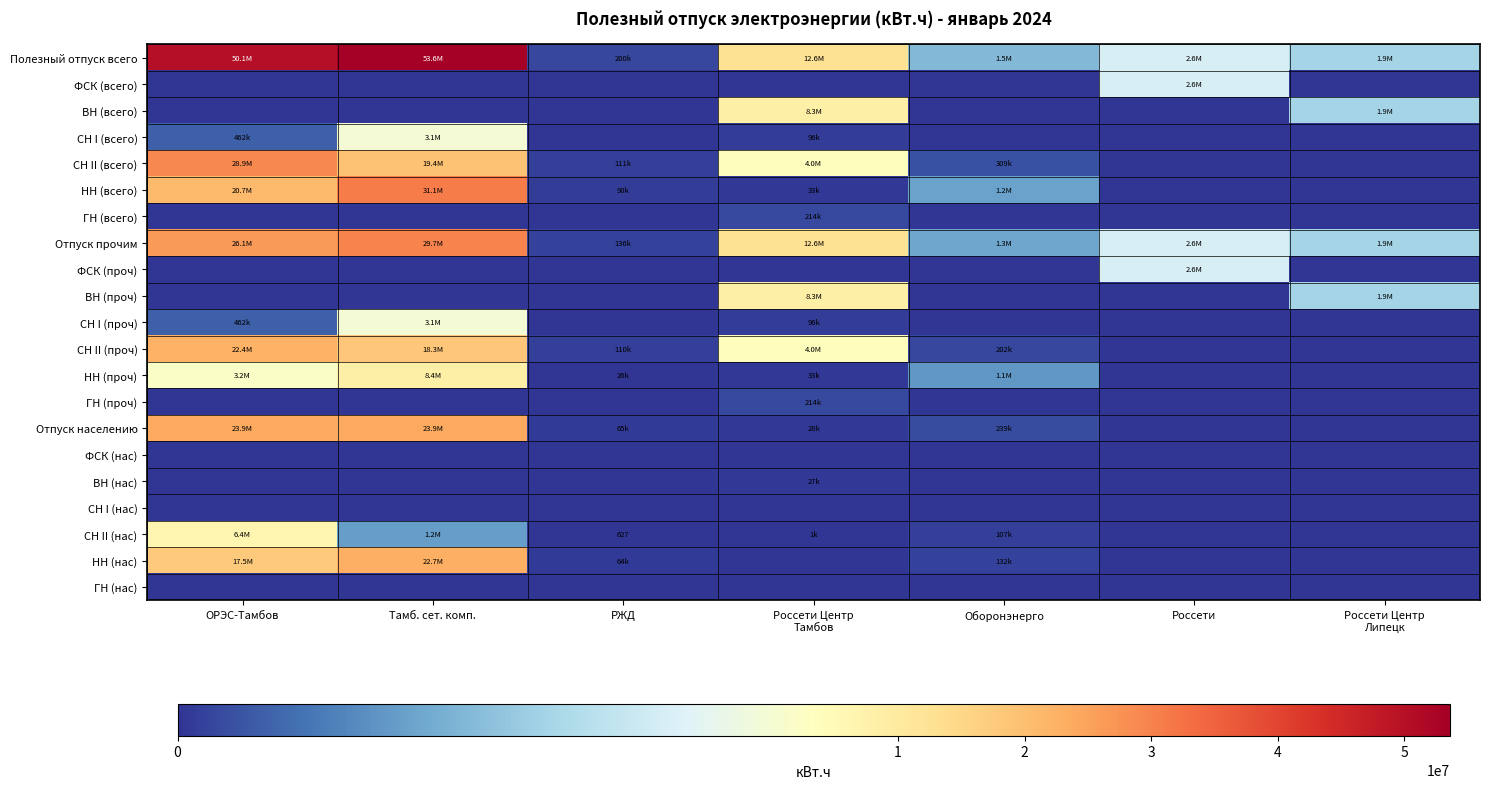

At Россети, list the series in order from smallest to largest.

ВН (всего), СН I (всего), СН II (всего), НН (всего), ГН (всего), ВН (проч), СН I (проч), СН II (проч), НН (проч), ГН (проч), Отпуск населению, ФСК (нас), ВН (нас), СН I (нас), СН II (нас), НН (нас), ГН (нас), Полезный отпуск всего, ФСК (всего), Отпуск прочим, ФСК (проч)